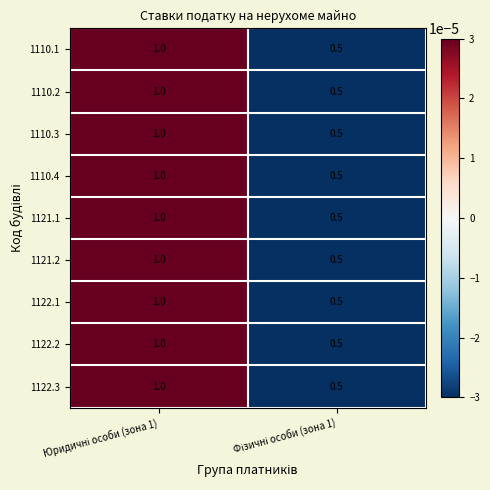

Count the number of categories in the chart.

2